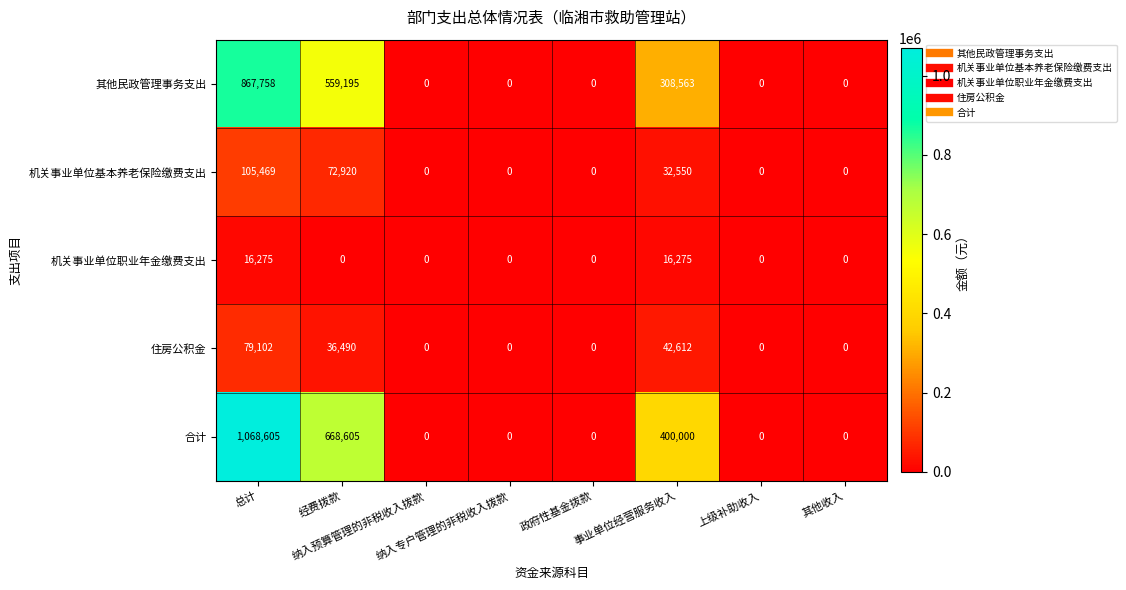

What is the difference between the maximum and minimum values in the 机关事业单位基本养老保险缴费支出 series?

105469